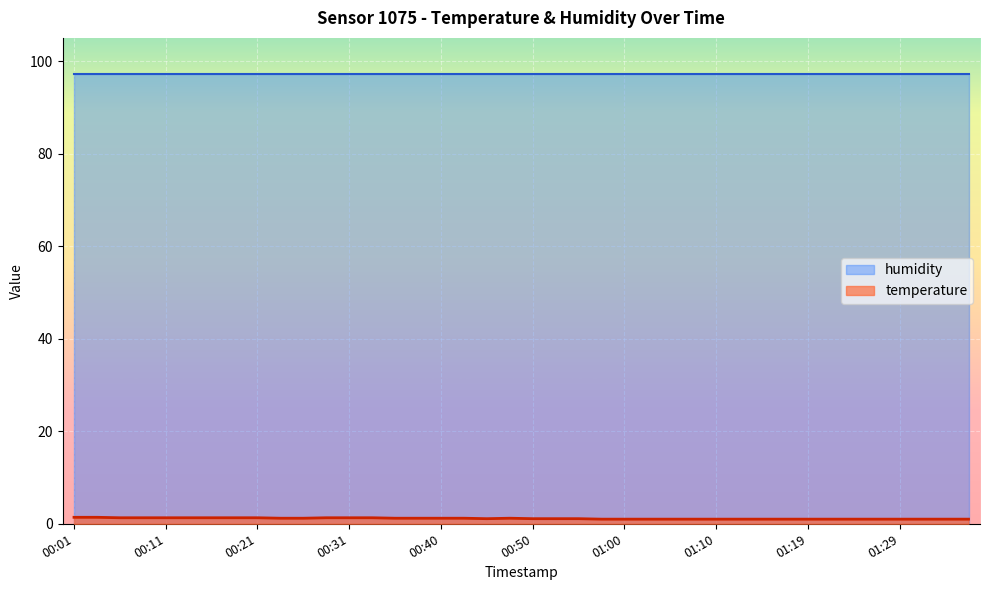

What is the difference between the maximum and second lowest values?

0.4